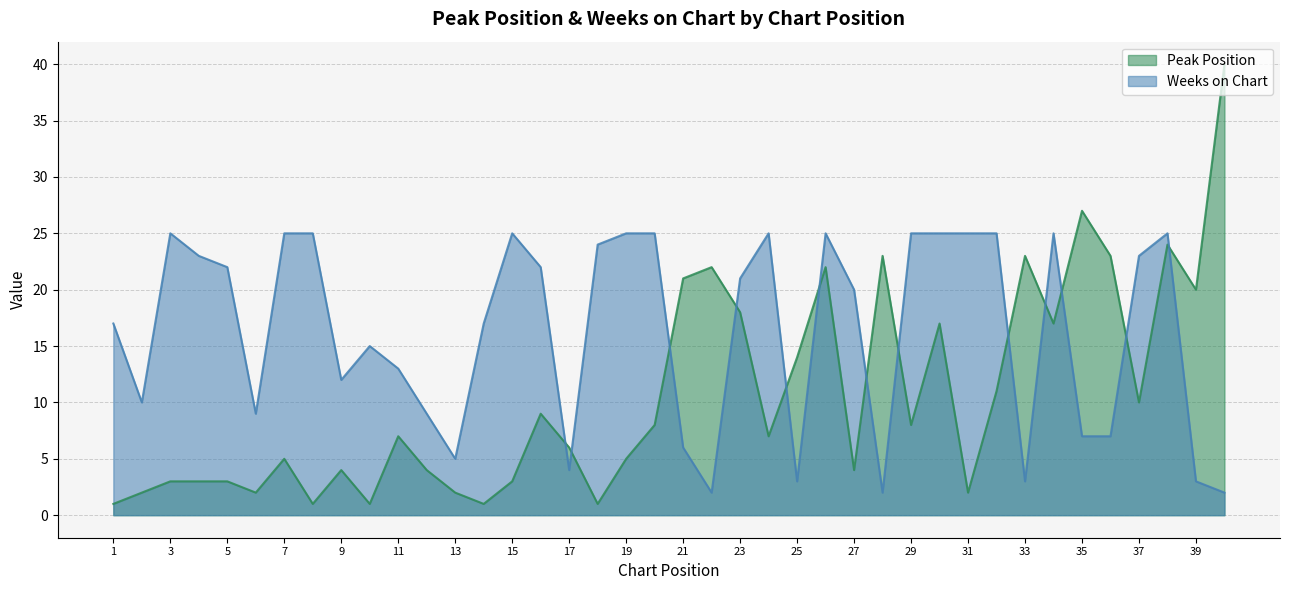

How many series are shown in this chart?

2